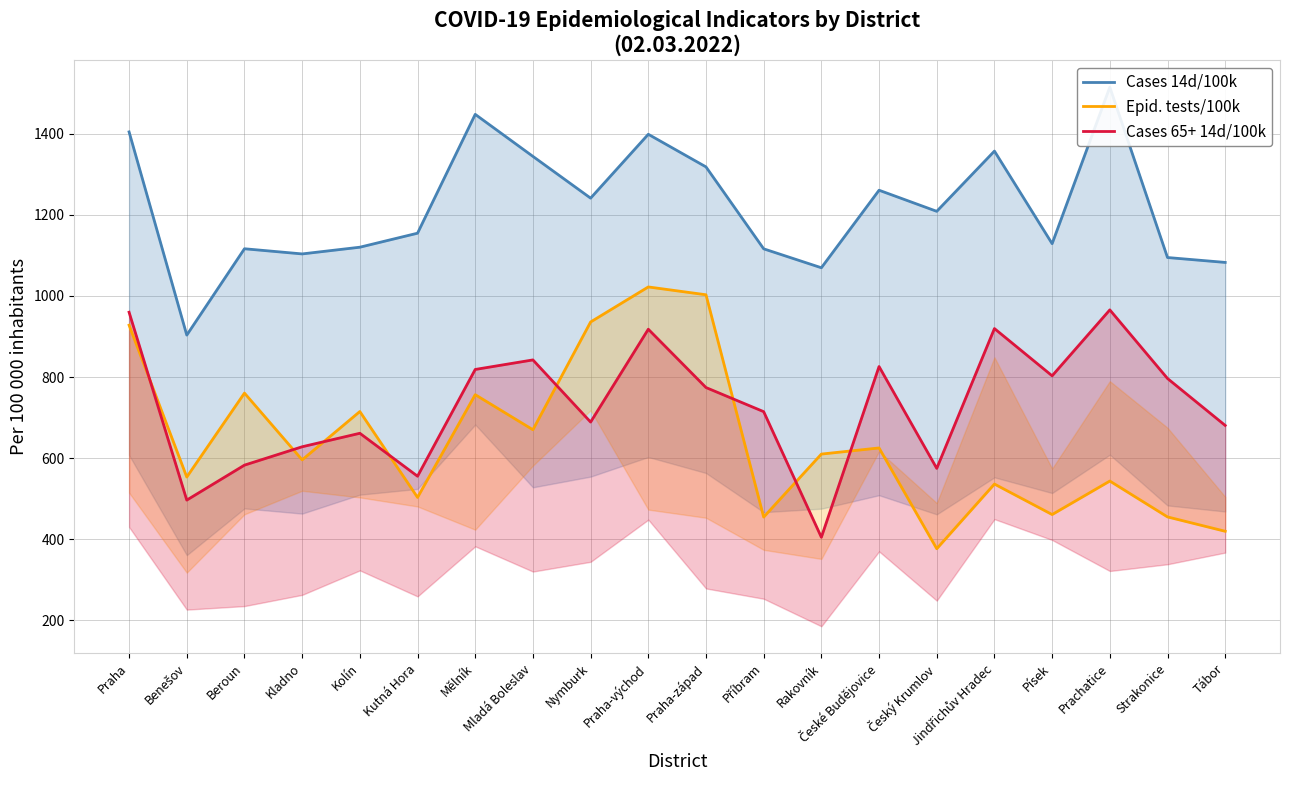

Reading right to left, extract all data points from this chart.

Cases 14d/100k: 1082.5	1094.5	1514.4	1128.7	1356.9	1208.4	1260.4	1069.3	1116.0	1317.9	1398.3	1240.9	1343.8	1447.4	1154.5	1120.0	1103.4	1116.1	903.3	1404.2
Epid. tests/100k: 419.7	455.1	543.5	461.0	536.1	376.7	625.1	610.0	454.7	1002.7	1022.0	935.6	670.0	756.5	503.2	714.9	595.8	760.3	553.4	927.7
Cases 65+ 14d/100k: 680.6	796.3	965.5	802.9	919.4	574.8	825.8	404.9	714.6	774.0	917.8	688.9	842.1	818.6	555.4	661.3	628.0	582.8	496.6	959.7